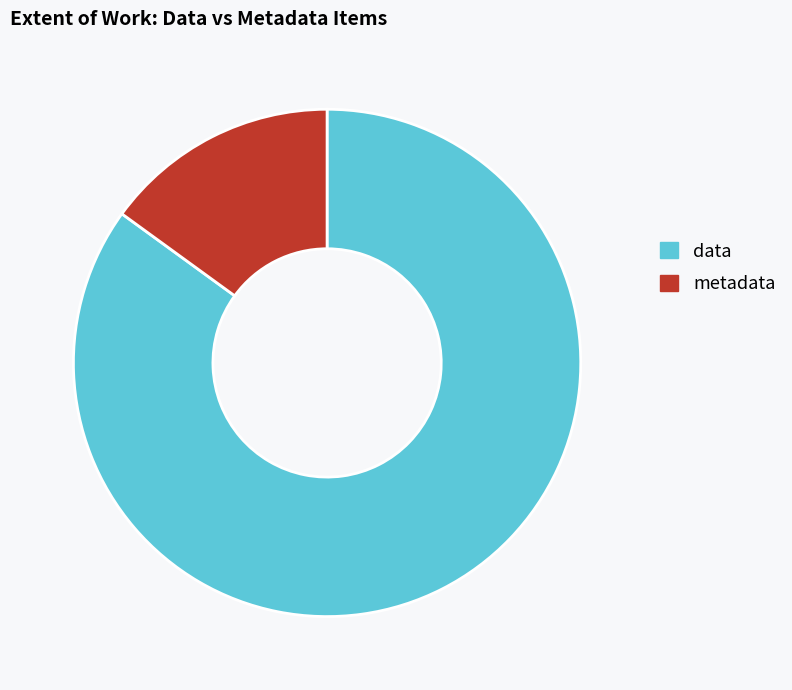

Which has a higher value, data or metadata?

data